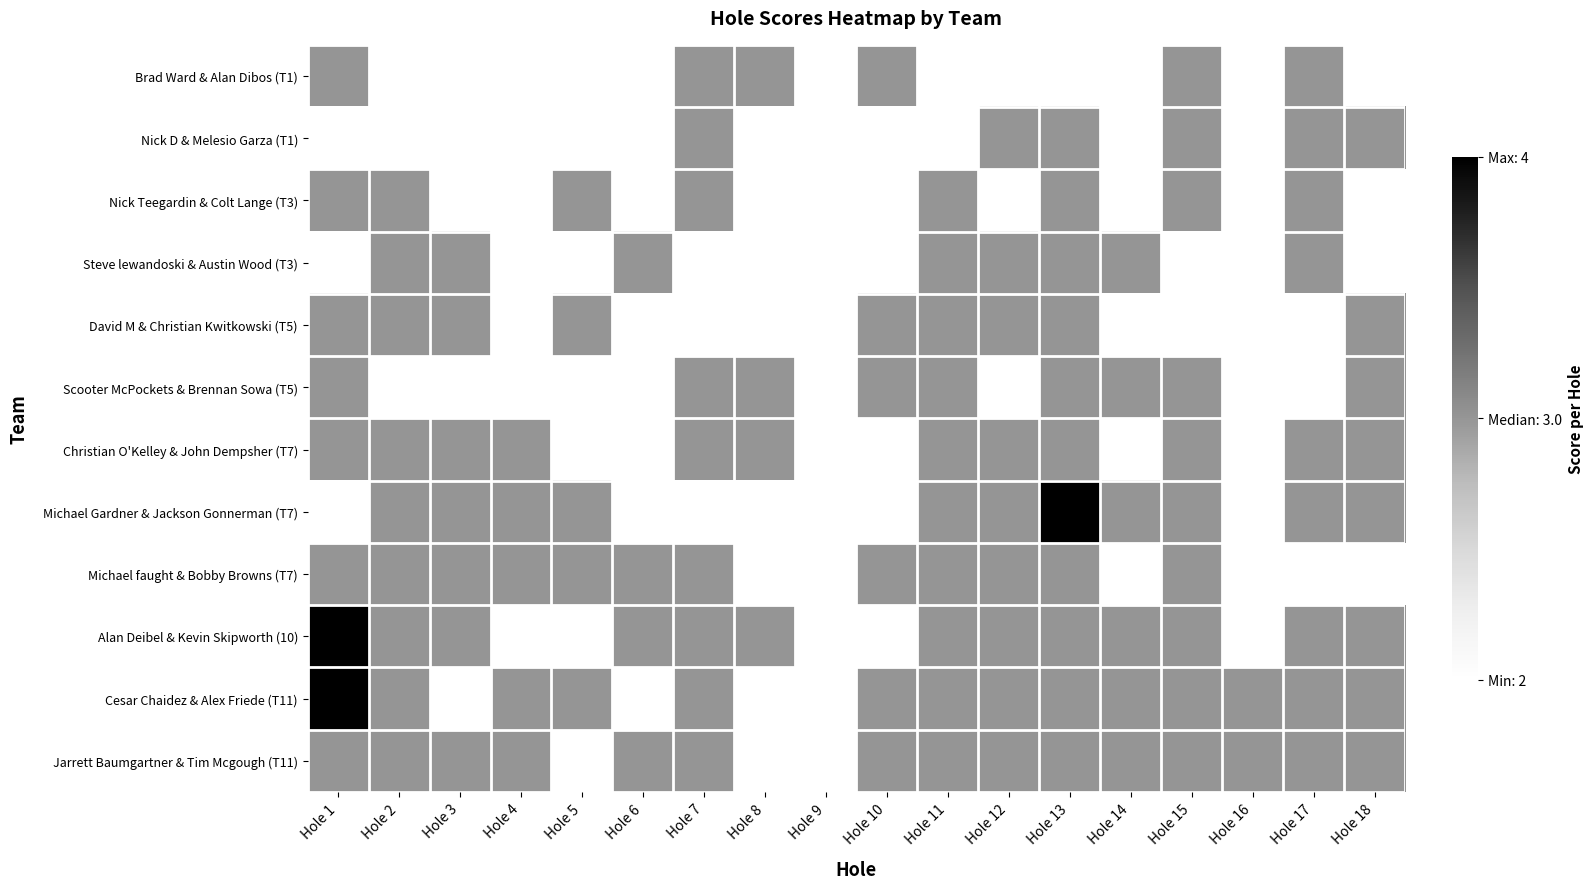

Count the number of data series in this chart.

12